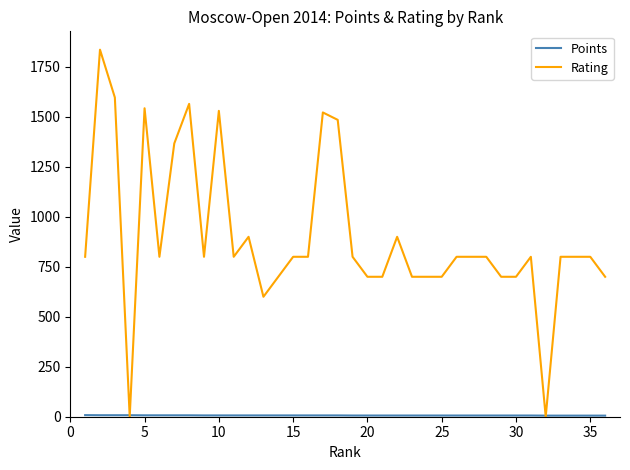

What is the maximum value shown in the chart?

1836.0